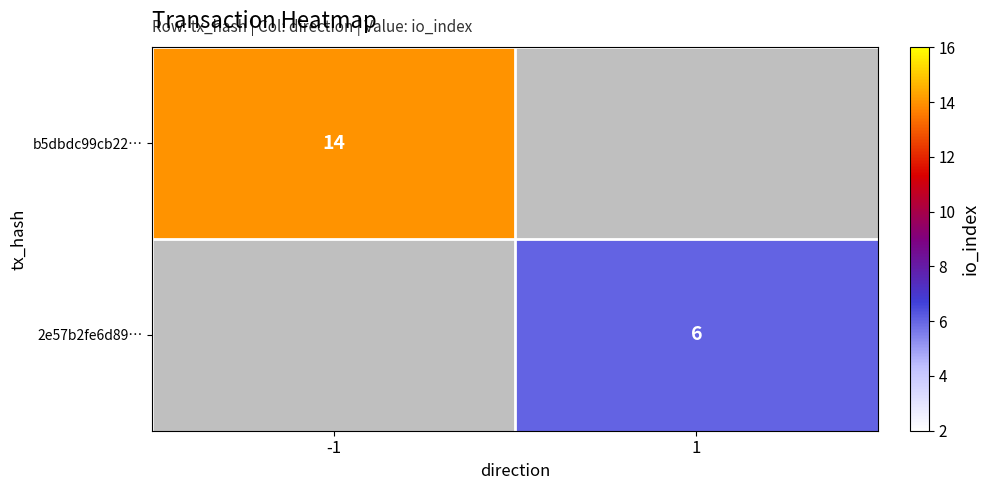

How many categories are shown in the chart?

2